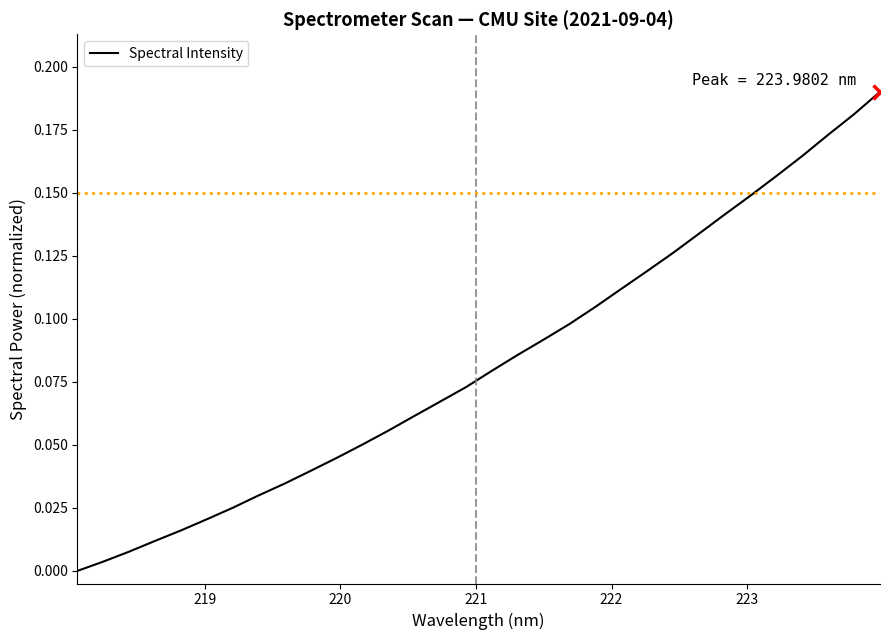

Is this an area chart (filled region under the line)?

No